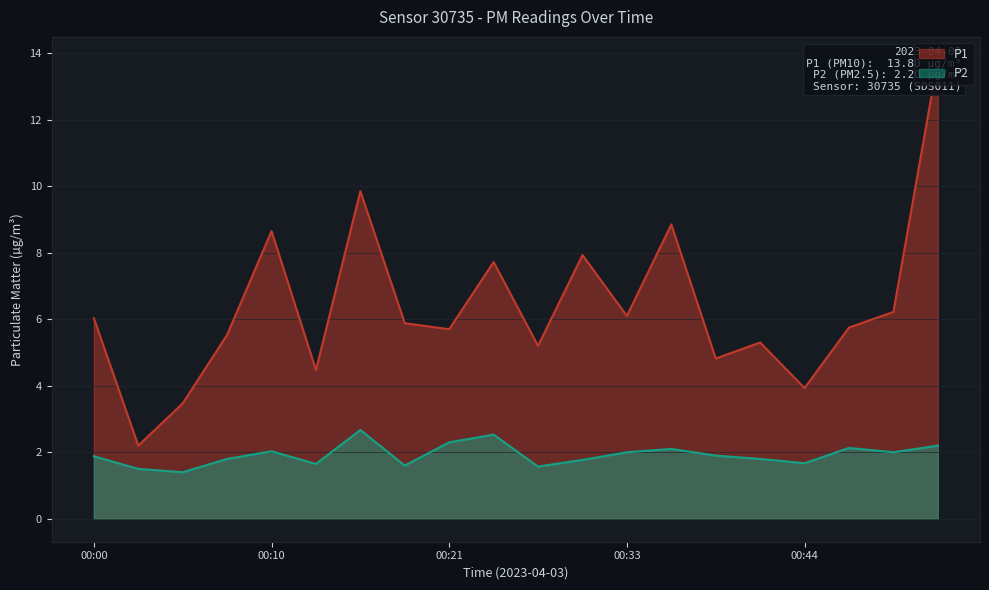

Reading left to right, list all the values displayed in this chart.

P1: 00:00=6.0	00:02=2.2	00:05=3.5	00:08=5.5	00:10=8.7	00:13=4.5	00:16=9.8	00:19=5.9	00:21=5.7	00:24=7.7	00:27=5.2	00:30=7.9	00:33=6.1	00:35=8.8	00:38=4.8	00:41=5.3	00:44=3.9	00:47=5.8	00:49=6.2	00:52=13.8
P2: 00:00=1.9	00:02=1.5	00:05=1.4	00:08=1.8	00:10=2.0	00:13=1.6	00:16=2.7	00:19=1.6	00:21=2.3	00:24=2.5	00:27=1.6	00:30=1.8	00:33=2.0	00:35=2.1	00:38=1.9	00:41=1.8	00:44=1.7	00:47=2.1	00:49=2.0	00:52=2.2